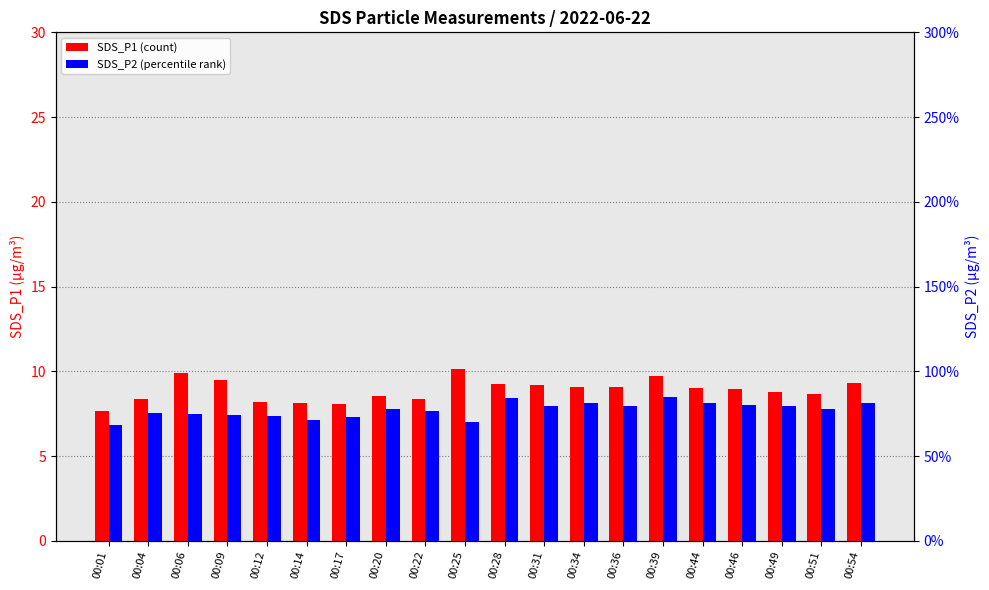

What is the sum of all SDS_P1 values?

177.8